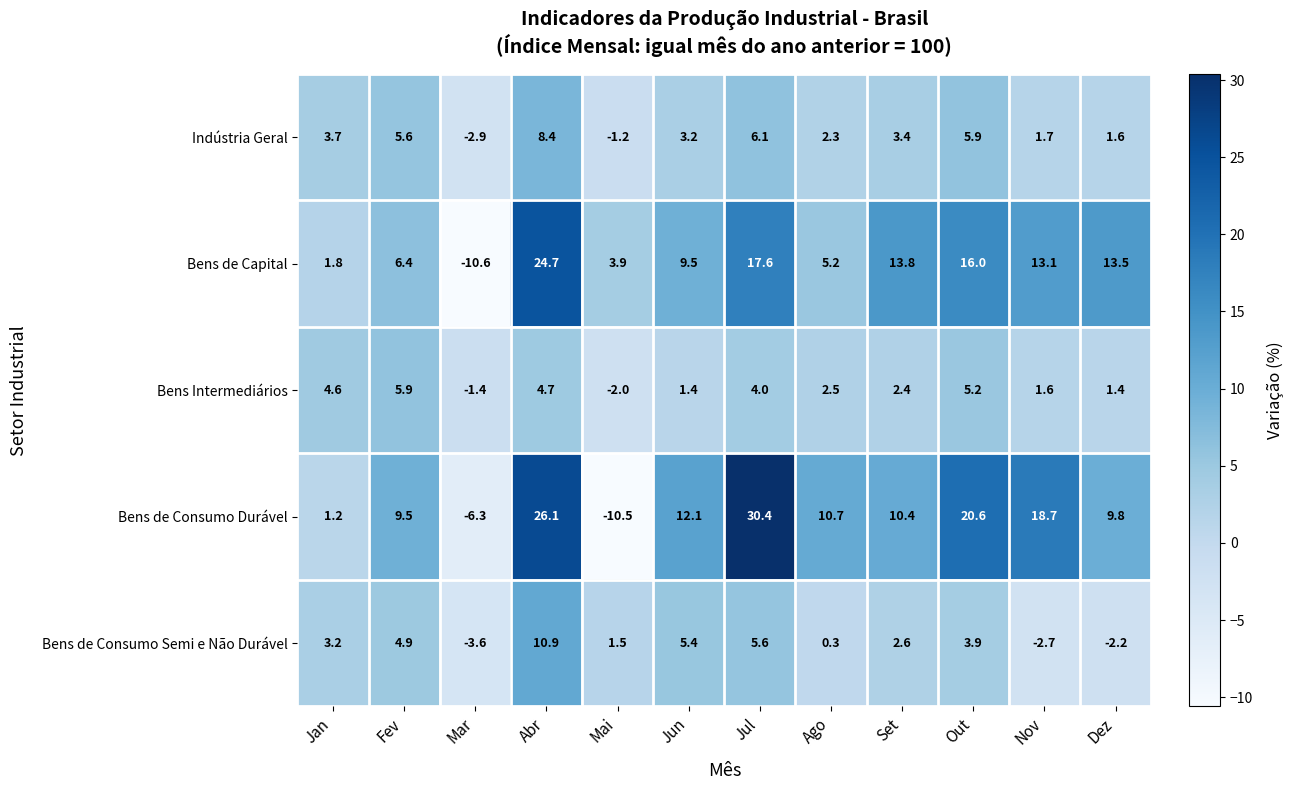

What is the spread (max minus min) of values at Jul?

26.4